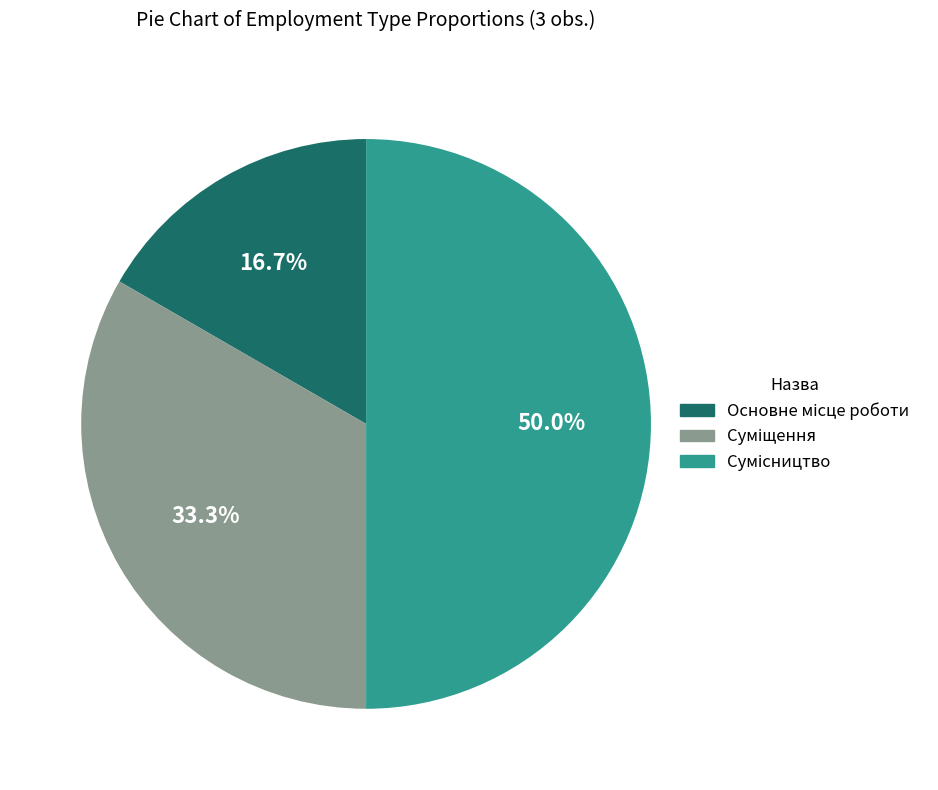

Count the number of slices in the pie.

3